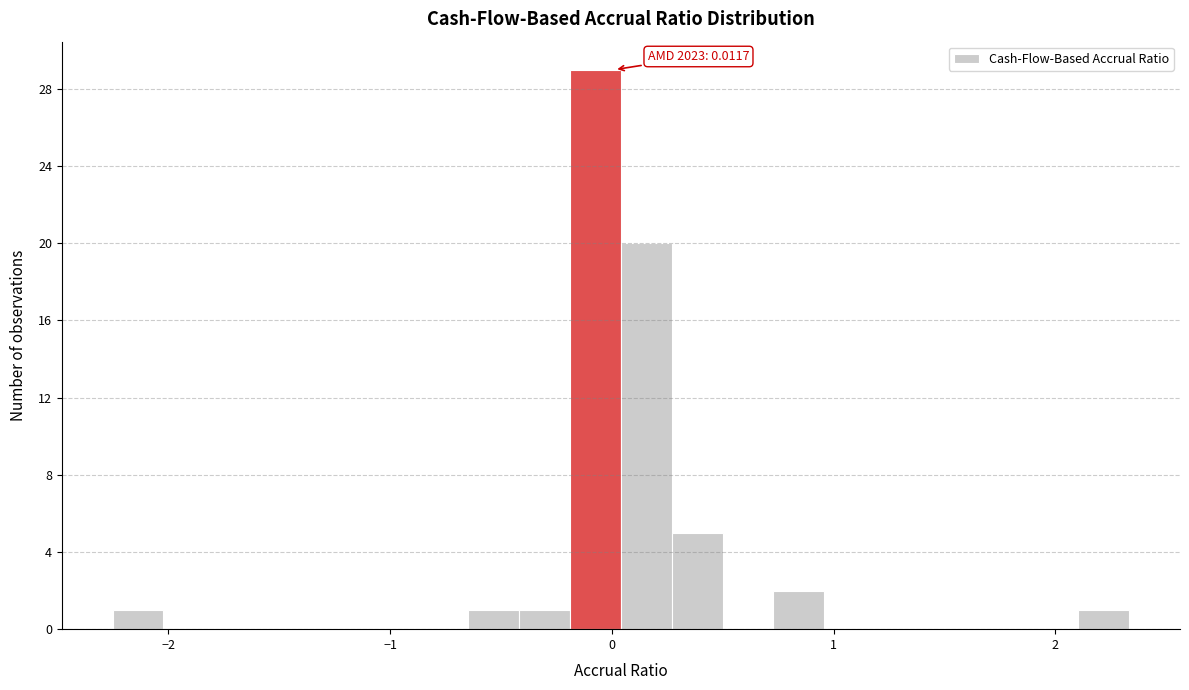

Around what value on the x-axis is the tallest bar? Give the approximate position of its centre, as read against the axis.

-0.1